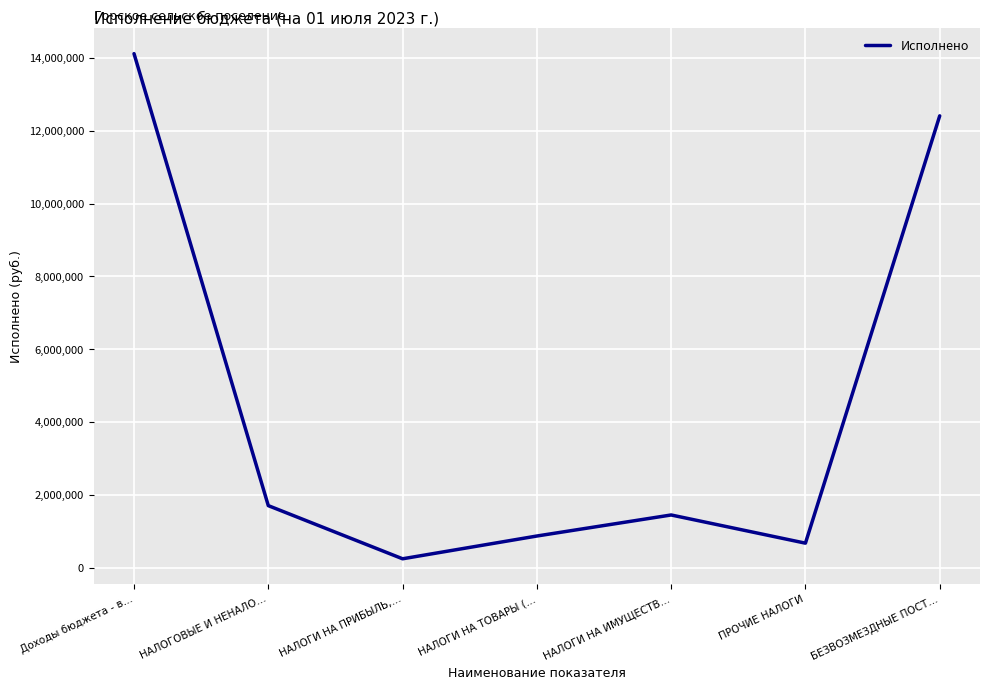

At which category does the data reach its first local valley?

НАЛОГИ НА ПРИБЫЛЬ,…